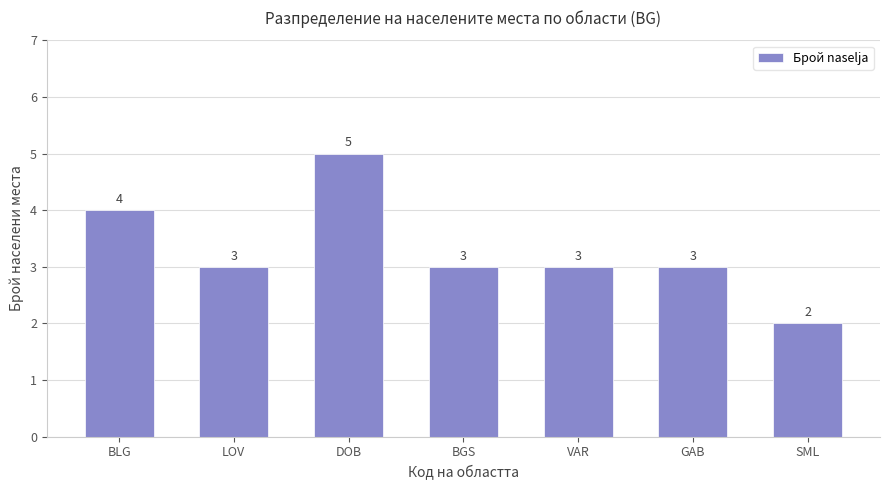

Which label corresponds to the largest value in the chart?

DOB